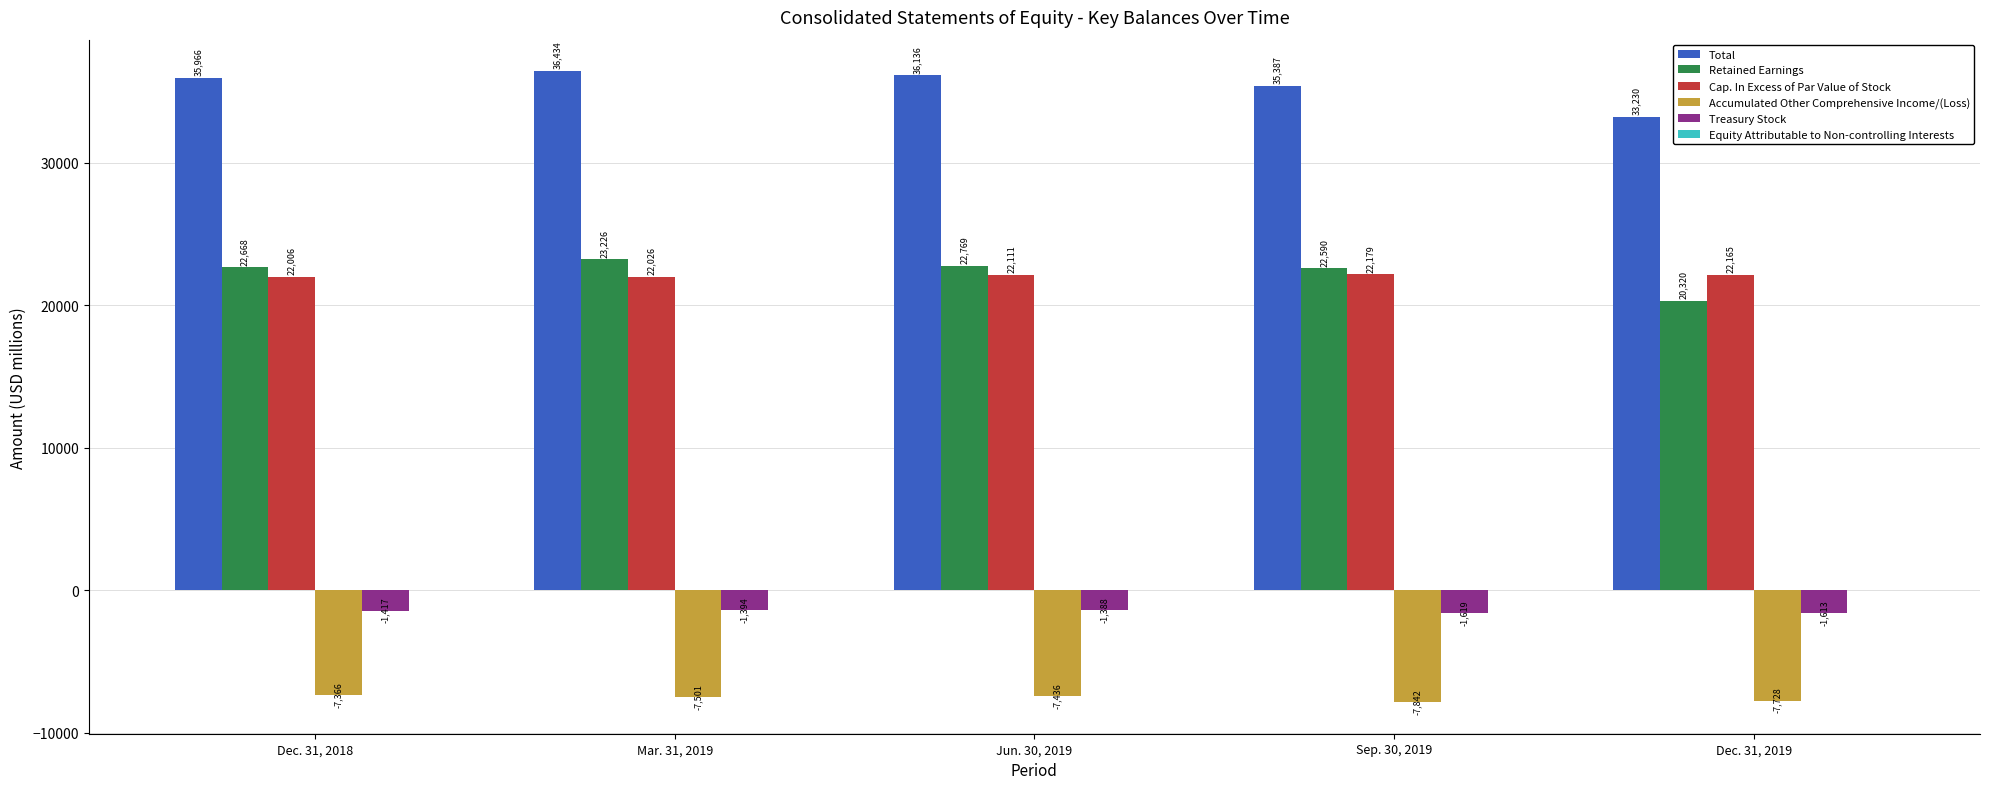

What is the maximum value for Retained Earnings?

23226